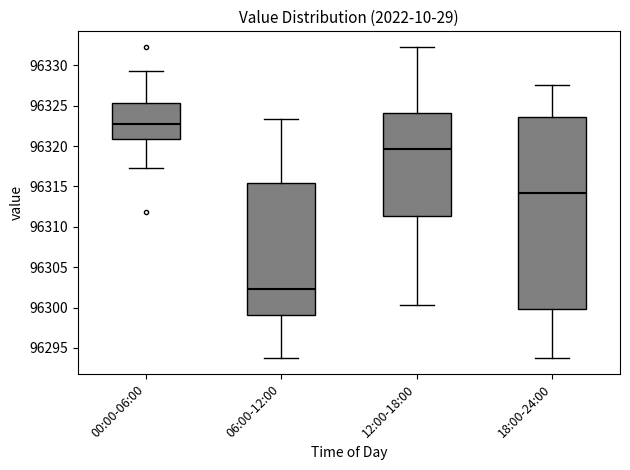

Where does the upper whisker of the box for 18:00-24:00 end on the y-axis? The values are not printed on the chart, so give them approximately, as read against the axis.

96327.5